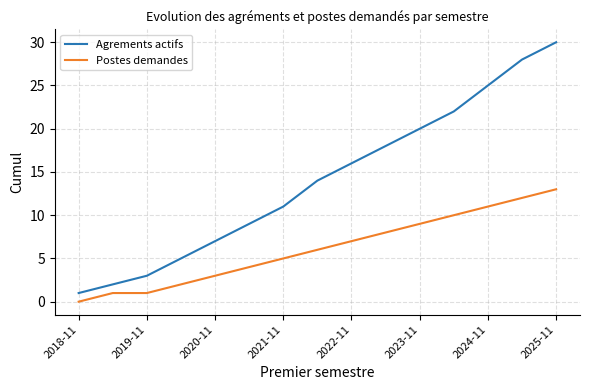

Which series has the largest total across all categories?

Agrements actifs